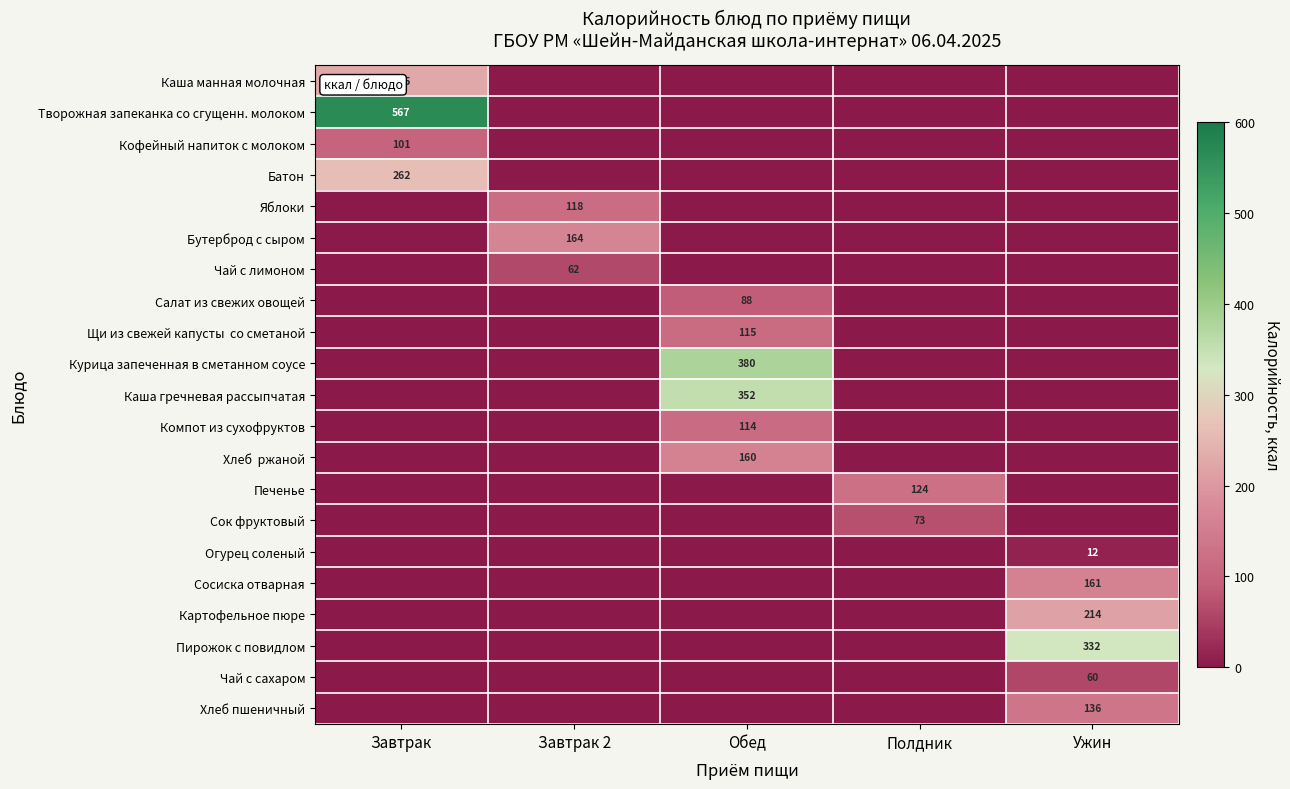

The Салат из свежих овощей series shows 88 at Обед. True or false?

True